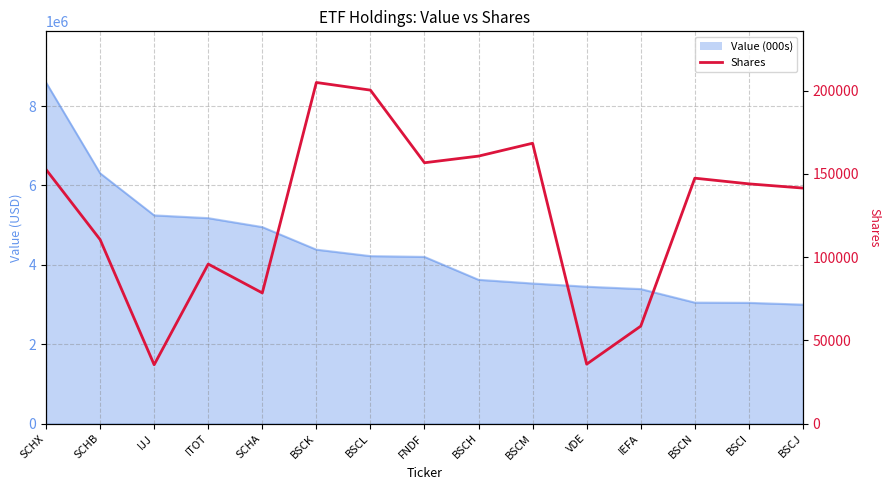

Reading left to right, list all the values displayed in this chart.

152597	110512	35318	95787	78454	204861	200272	156649	160643	168372	35670	58502	147383	143965	141436